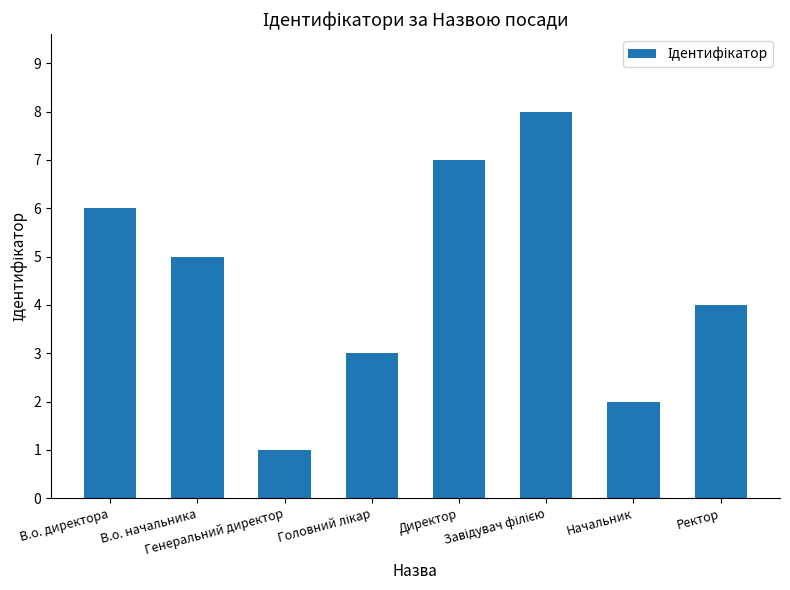

What is the difference between the maximum and second lowest values?

6